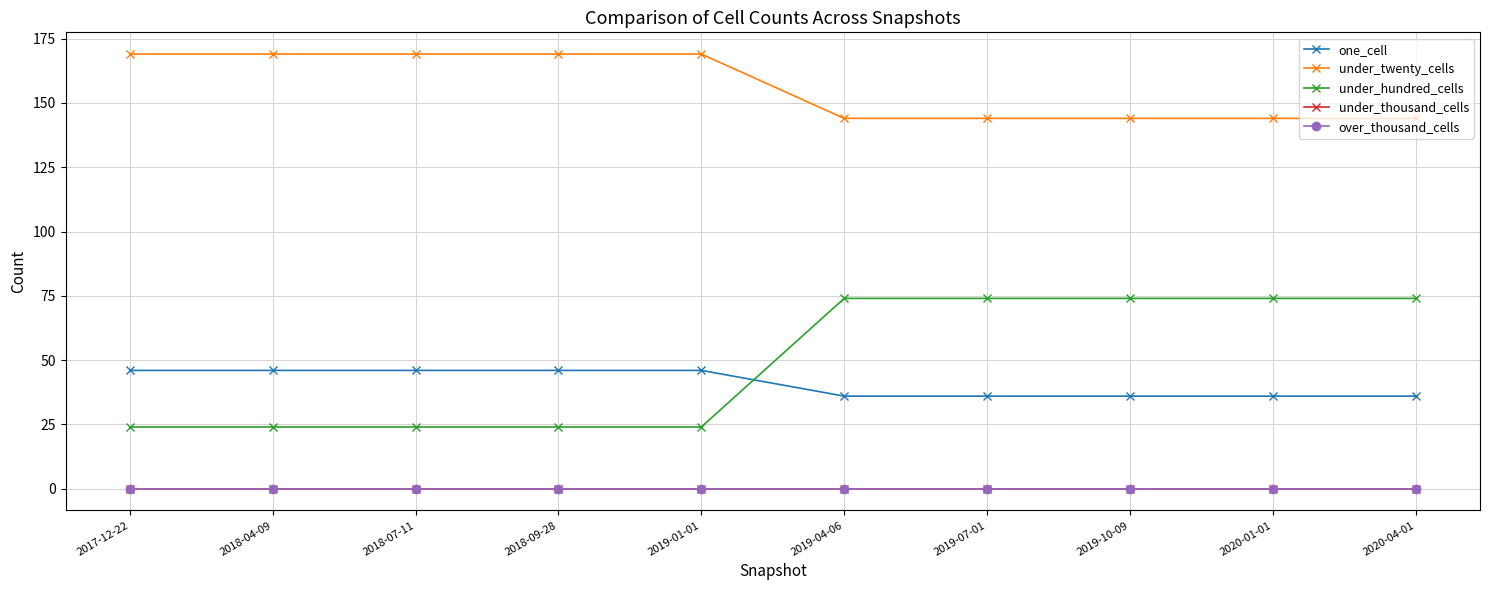

Which label corresponds to the largest value in the chart?

2017-12-22